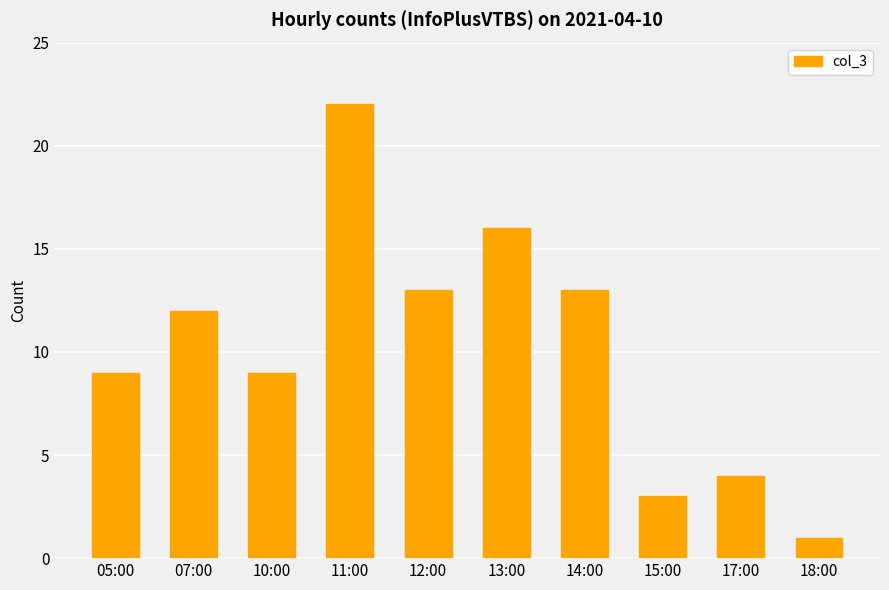

How many data points are less than 12?

5